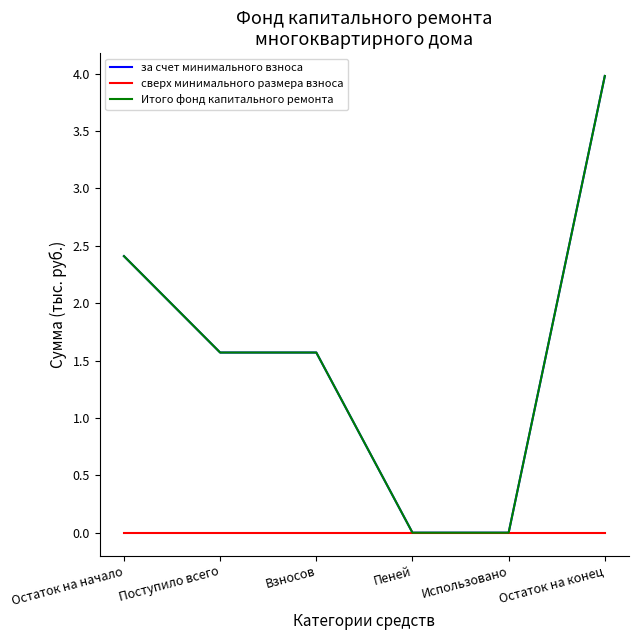

True or false: сверх минимального размера взноса has more than 1 points higher than both neighbors.

False